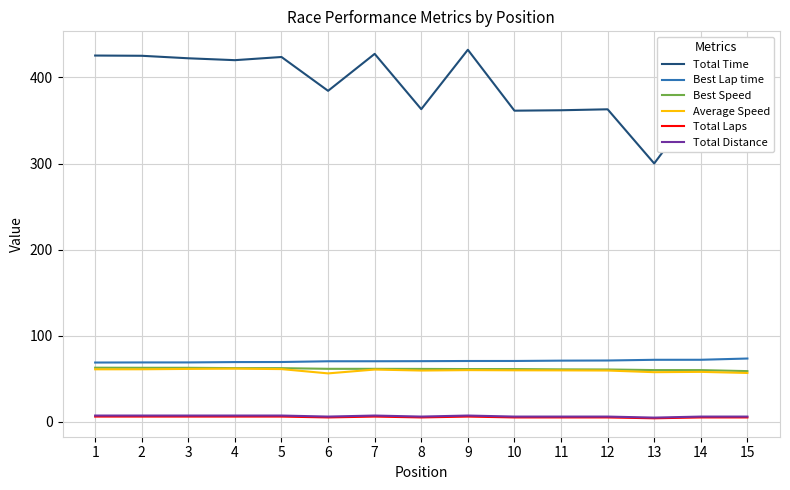

Does the chart have visible grid lines?

Yes